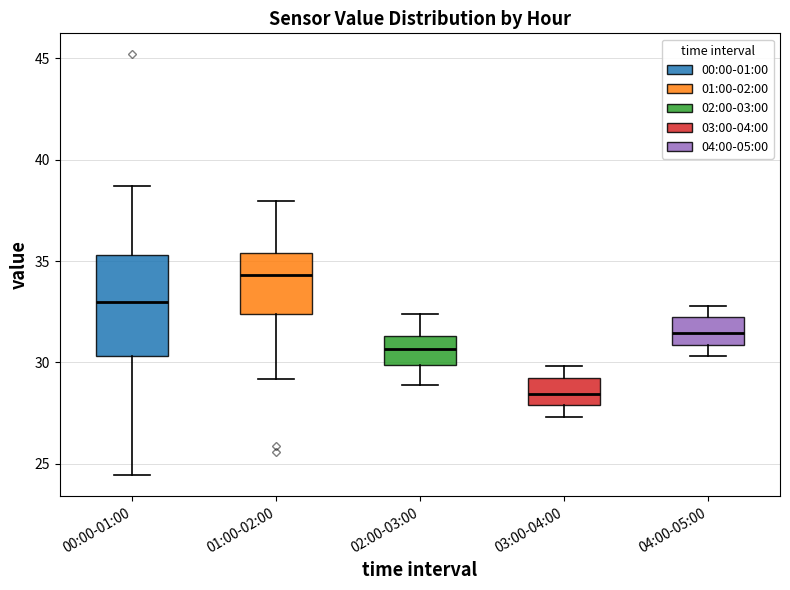

Which box is the tallest, from its lower edge to its upper edge?

00:00-01:00